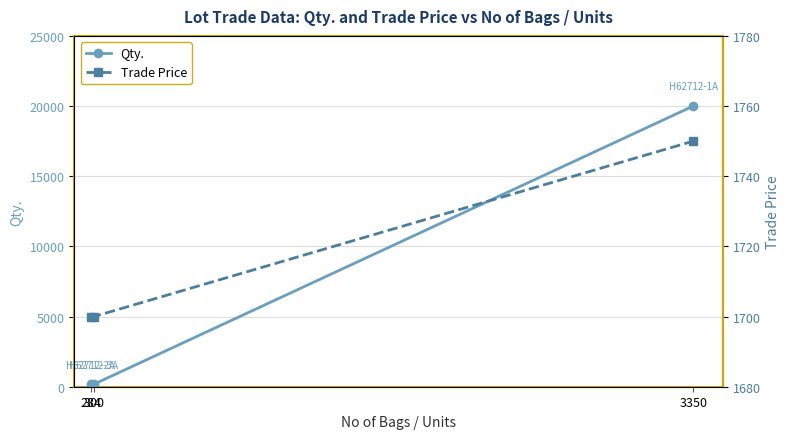

Where is Qty. nearest to the value 10085?

300